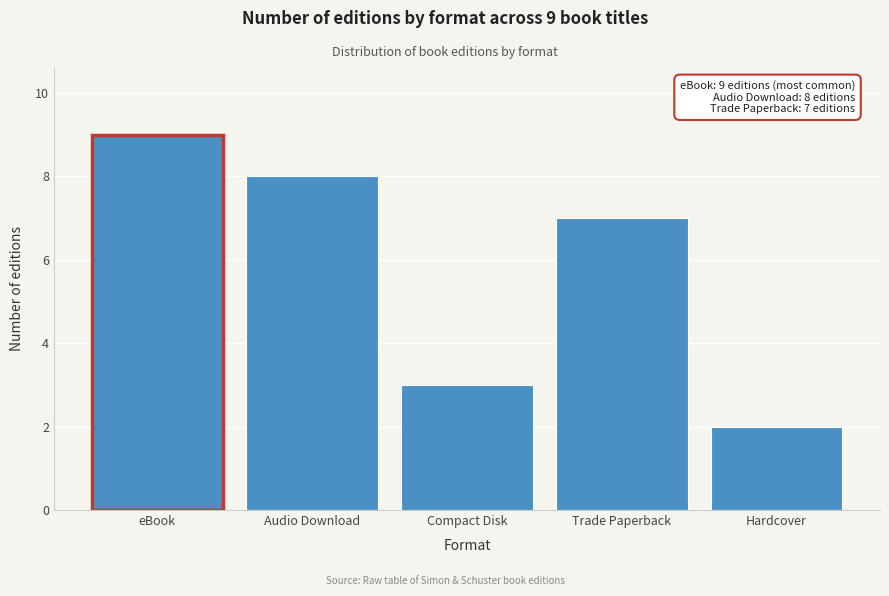

Reading right to left, transcribe all the data shown in this chart.

Hardcover=2	Trade Paperback=7	Compact Disk=3	Audio Download=8	eBook=9